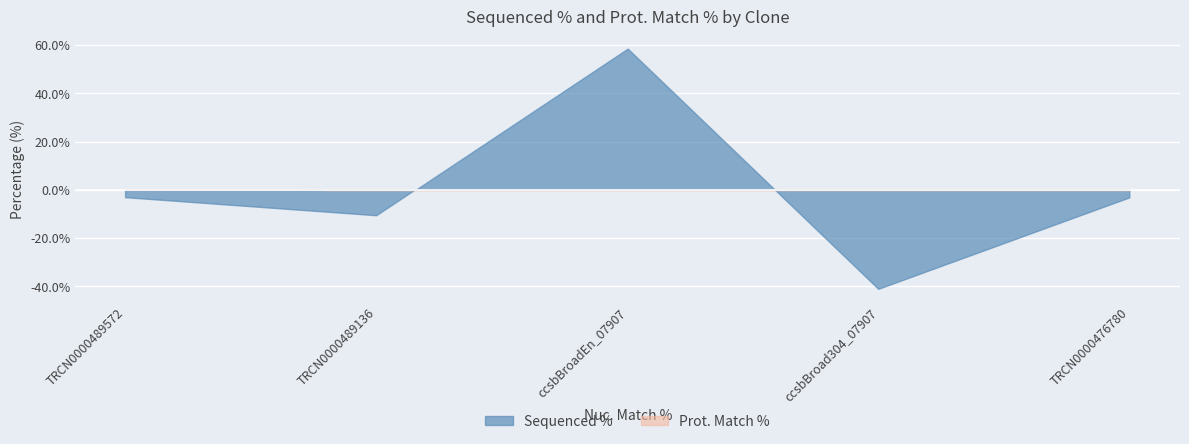

Is it true that Prot. Match % equals 99.7 at TRCN0000489136?

True